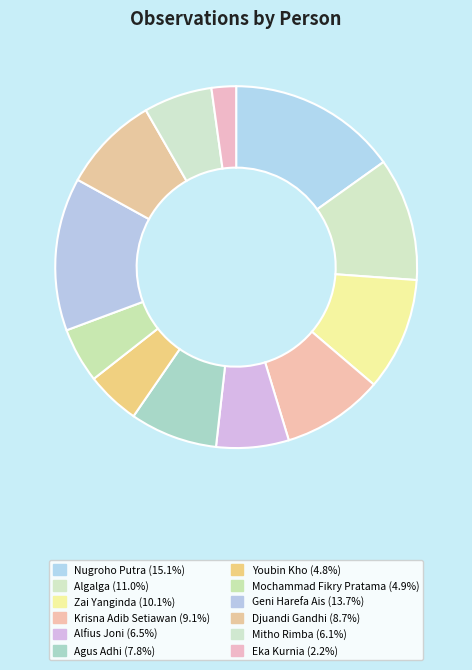

What is the largest slice in the pie chart?

Nugroho Putra